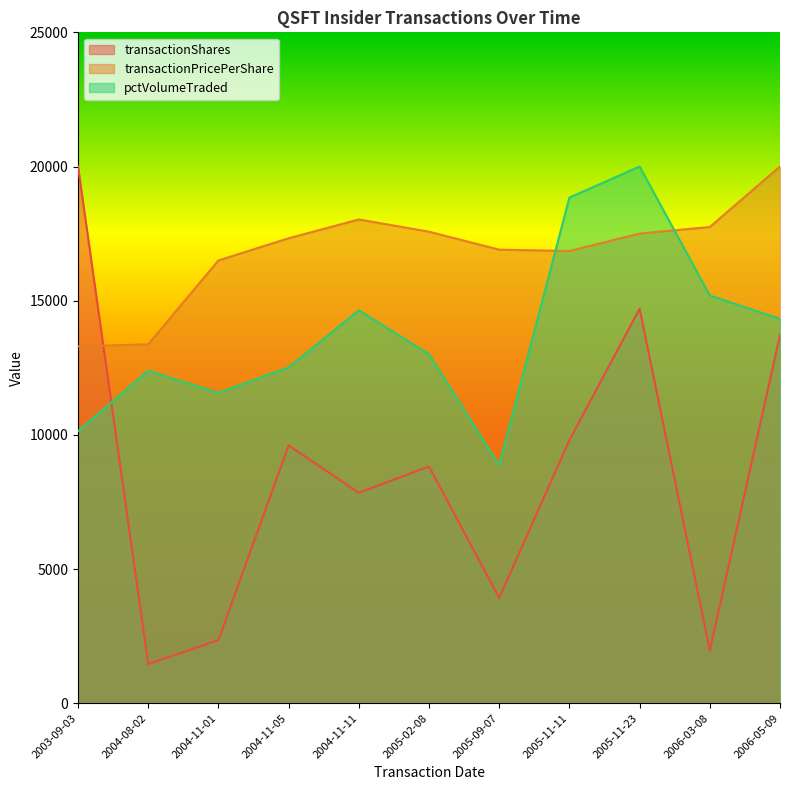

What is the sum of the transactionShares values at 2006-05-09 and 2004-11-01?

16078.4